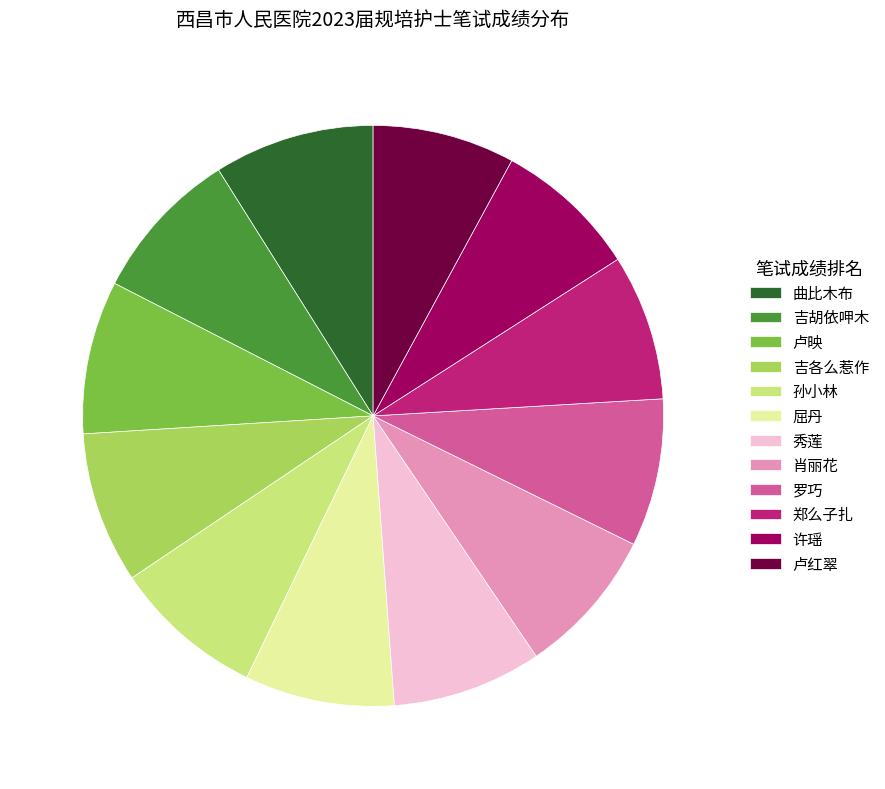

Is the sum of 肖丽花 and 屈丹 greater than half?

No